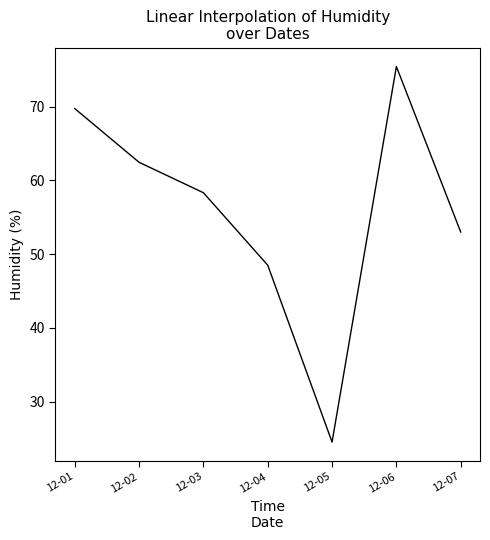

Is this an area chart (filled region under the line)?

No